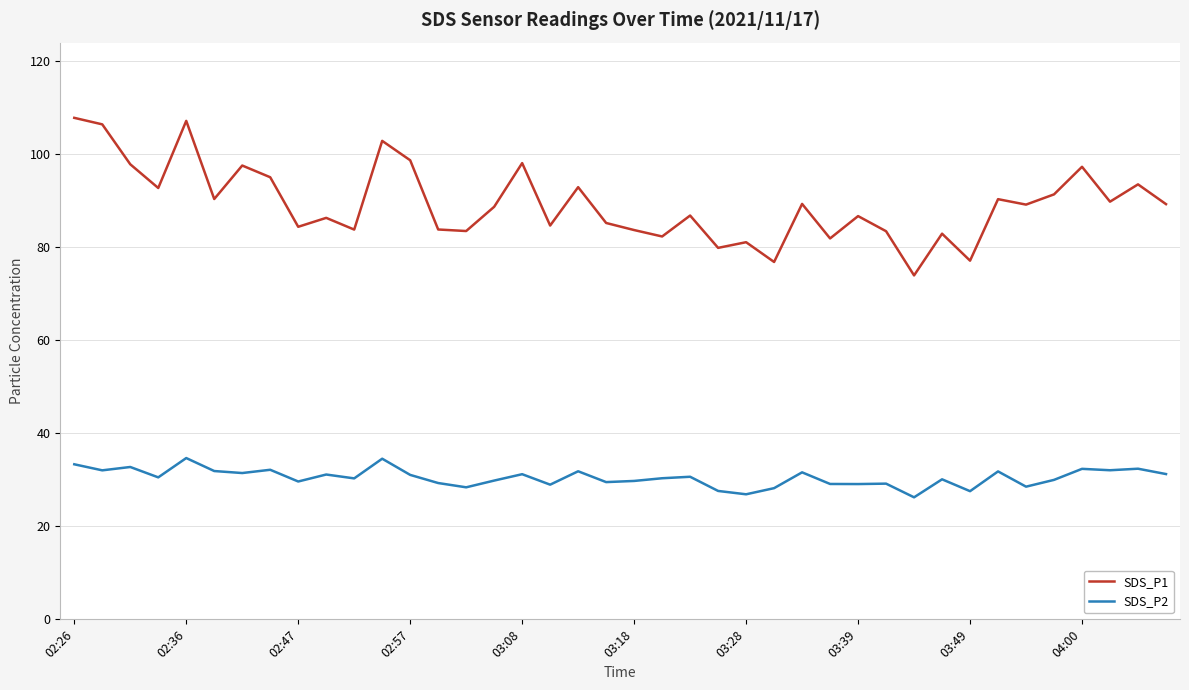

Which series has the largest total across all categories?

SDS_P1